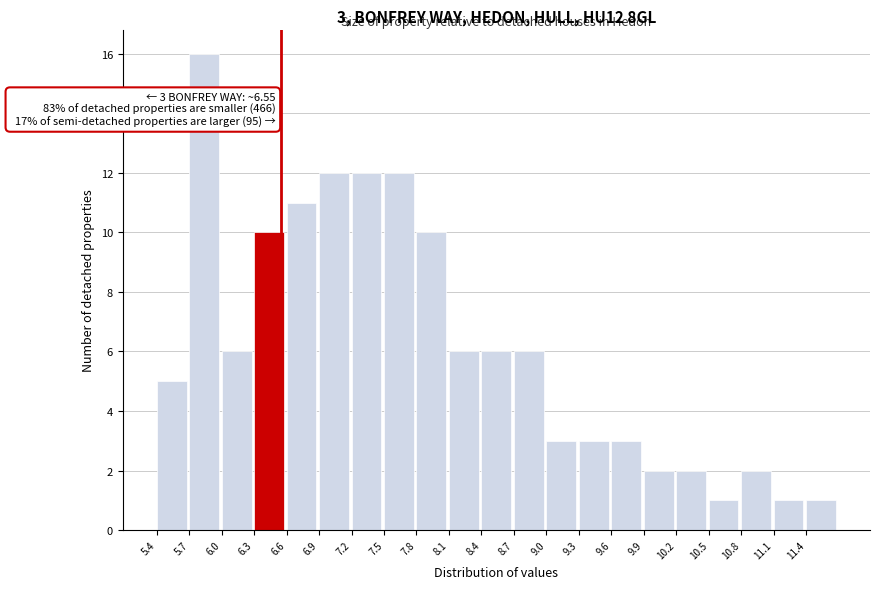

Over which range of the x-axis is the bar tallest?

5.7 to 6.0